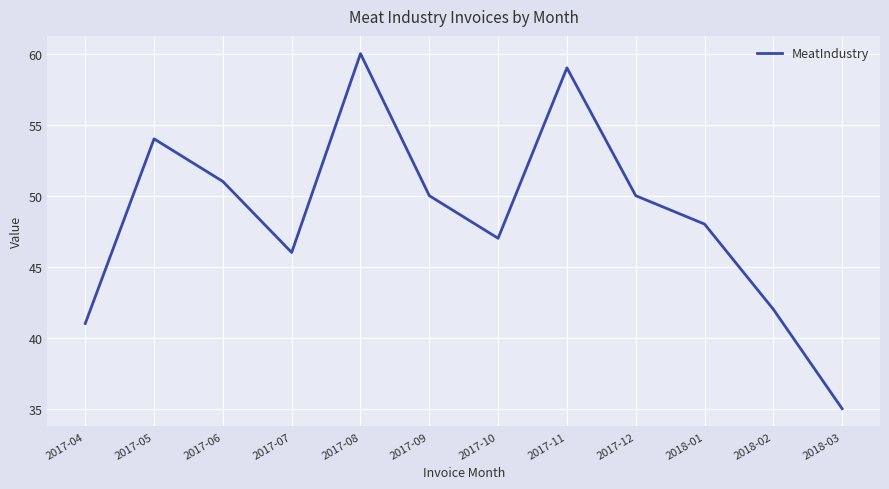

Reading left to right, what are all the values shown in this chart?

41	54	51	46	60	50	47	59	50	48	42	35